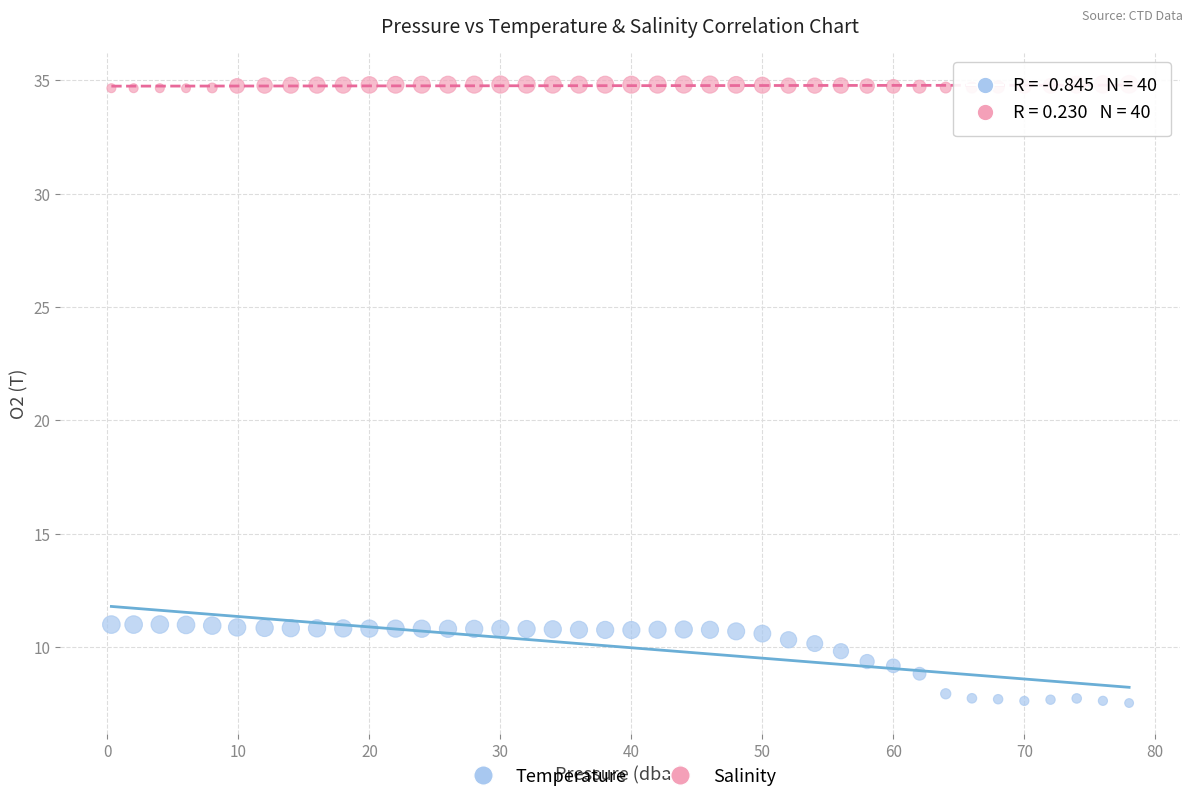

Across all data points, what is the range of X values (max minus min)?

77.7